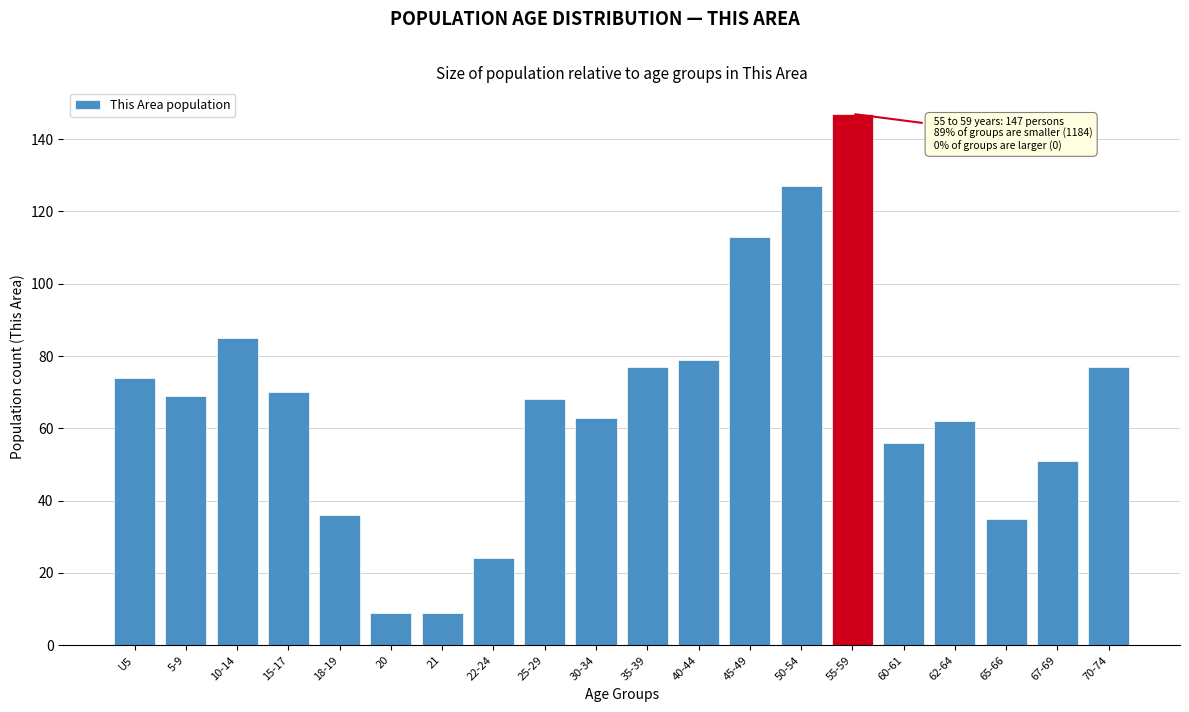

Reading left to right, what are all the values shown in this chart?

U5=74	5-9=69	10-14=85	15-17=70	18-19=36	20=9	21=9	22-24=24	25-29=68	30-34=63	35-39=77	40-44=79	45-49=113	50-54=127	55-59=147	60-61=56	62-64=62	65-66=35	67-69=51	70-74=77